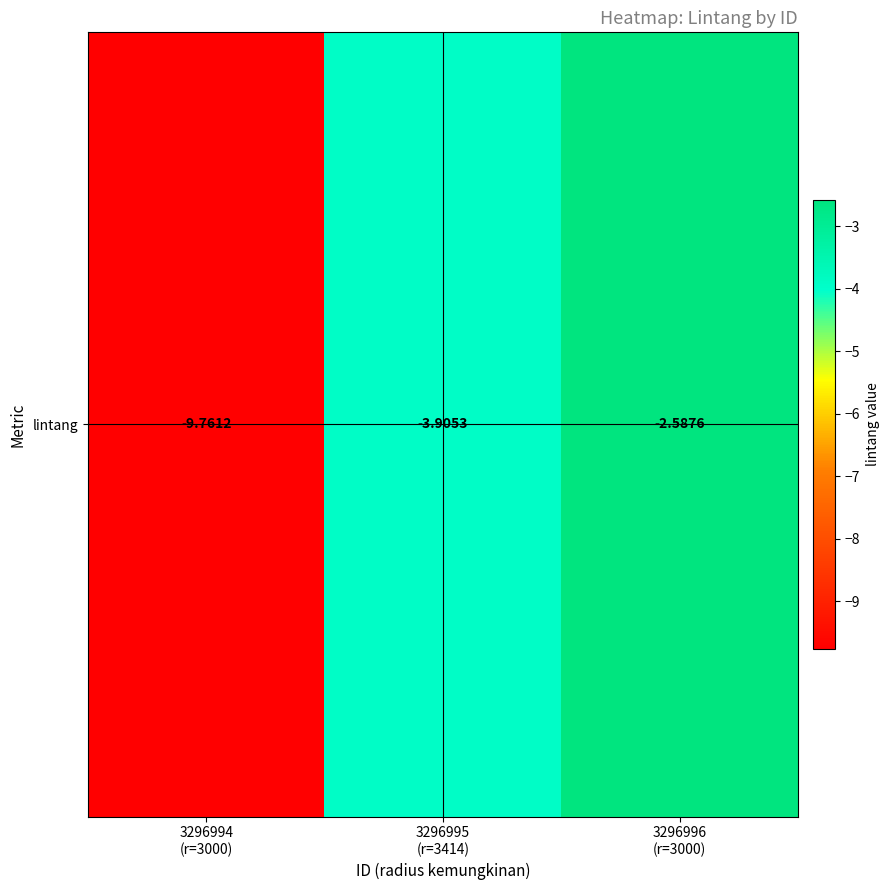

What is the difference between the values at 3296995
(r=3414) and 3296994
(r=3000)?

5.9